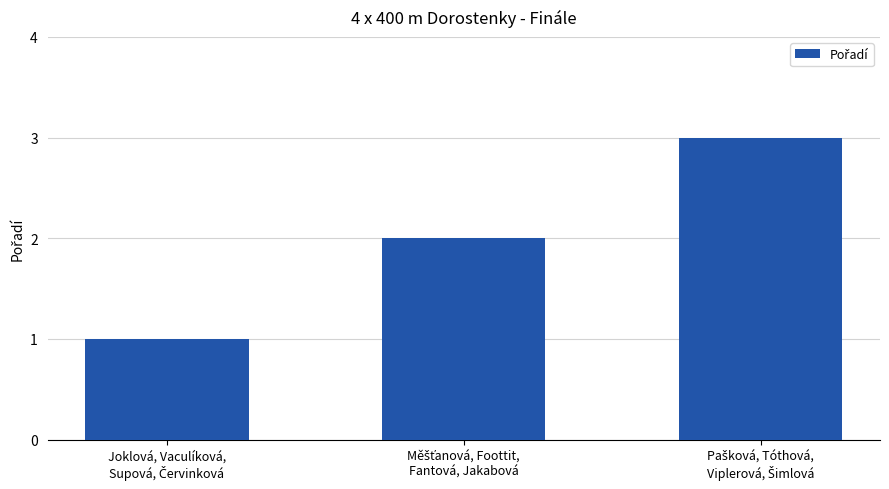

What is the sum of all values?

6